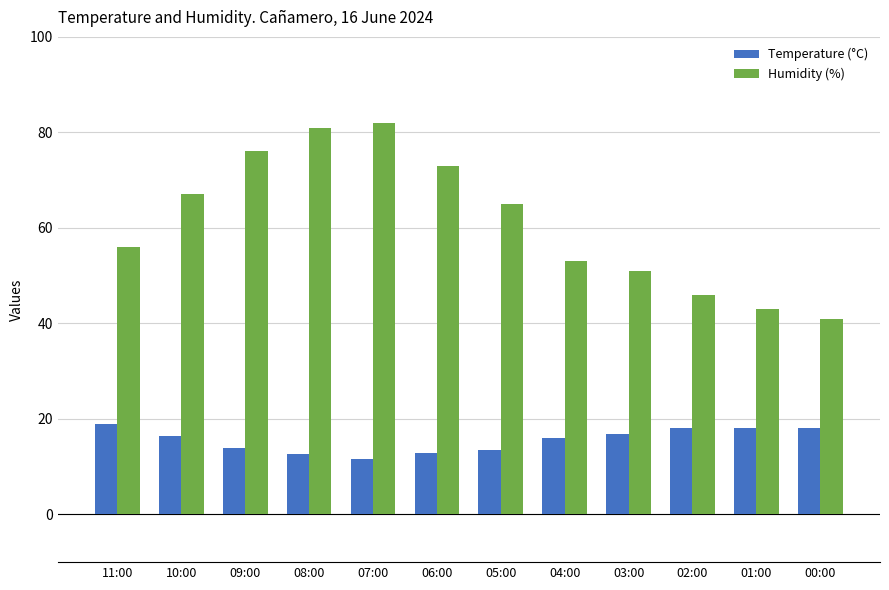

What are all the series names shown in the legend?

Temperature (°C), Humidity (%)